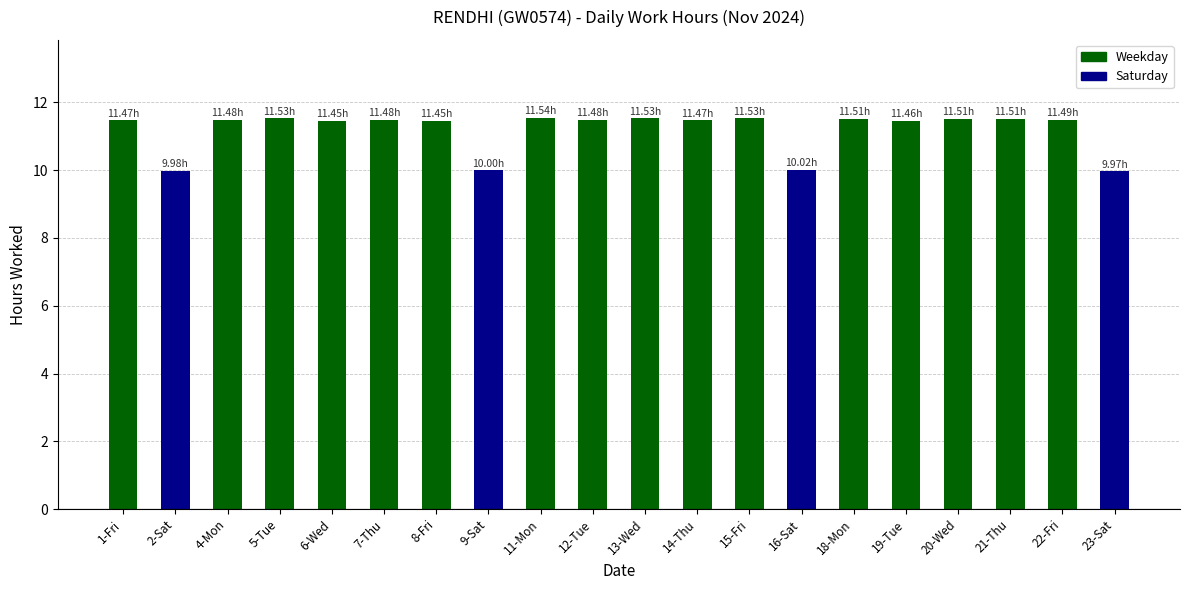

How many distinct data groups are displayed?

1